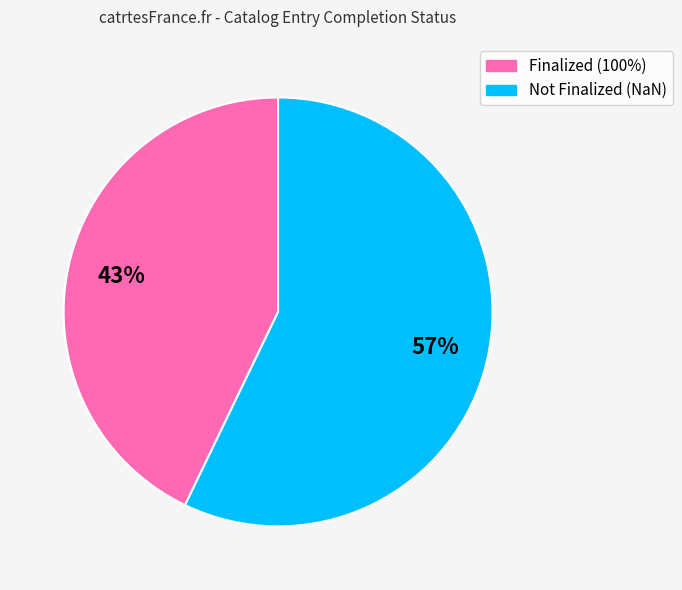

How many segments does this pie chart have?

2